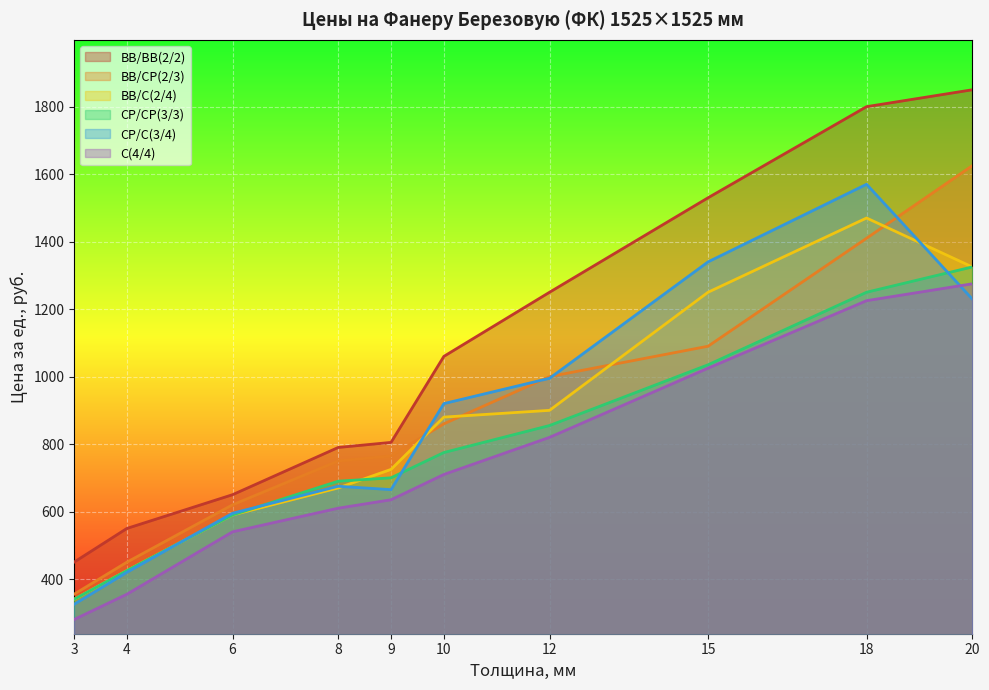

List the labels in order of ВВ/СР(2/3) value, largest first.

20, 18, 15, 12, 10, 9, 8, 6, 4, 3